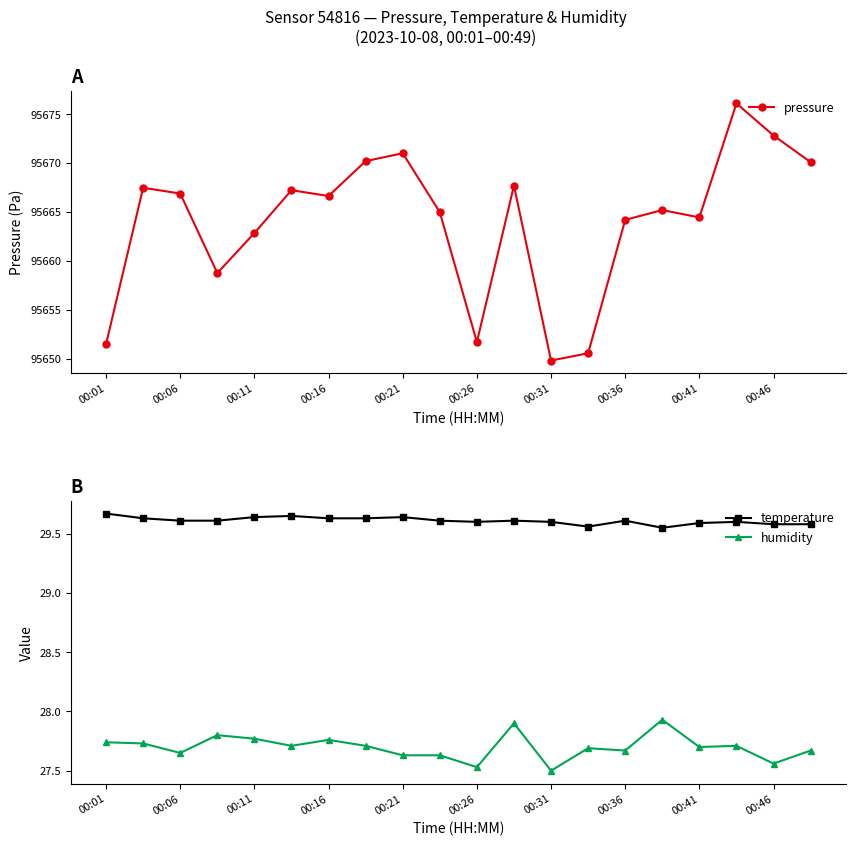

In humidity, how many points are higher than both neighbors (excluding endpoints)?

6